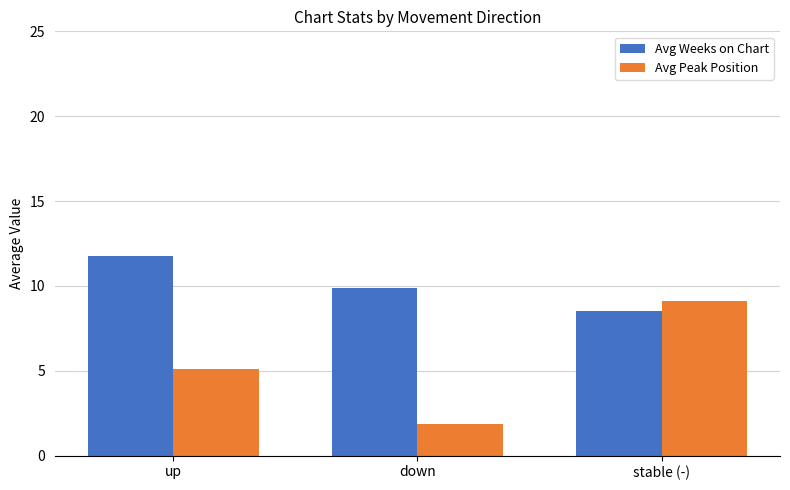

List the series in order of their overall mean, lowest first.

Avg Peak Position, Avg Weeks on Chart